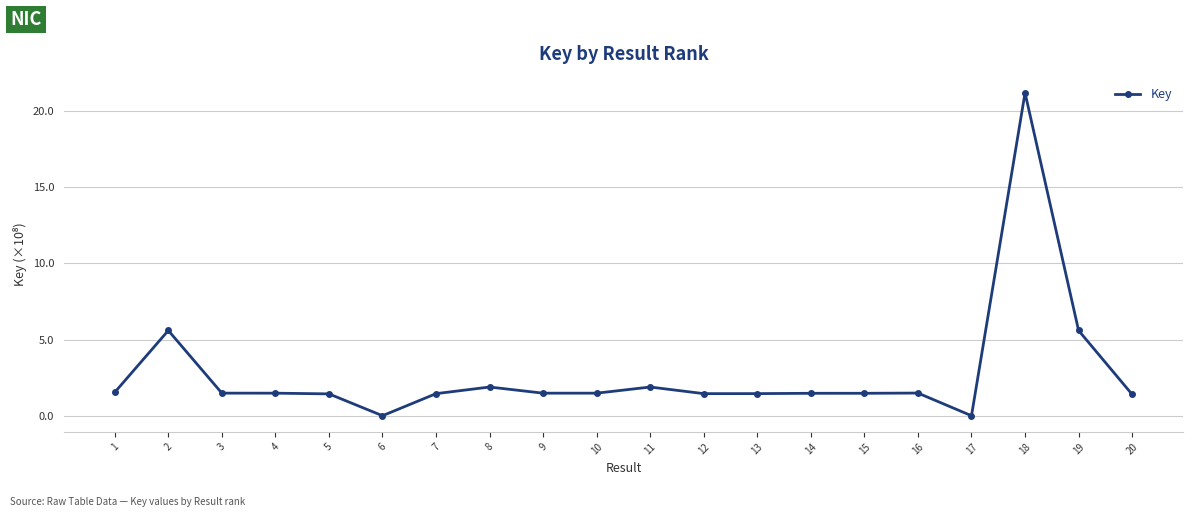

What is the sum of the values at 2 and 16?

7.1